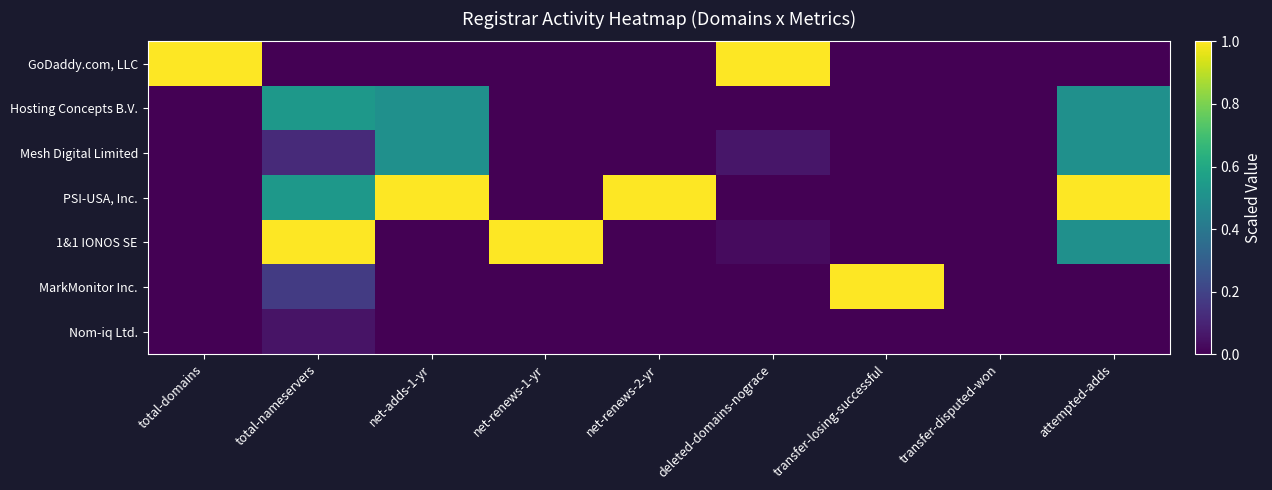

Between transfer-losing-successful and attempted-adds, which series saw the biggest shift?

PSI-USA, Inc.